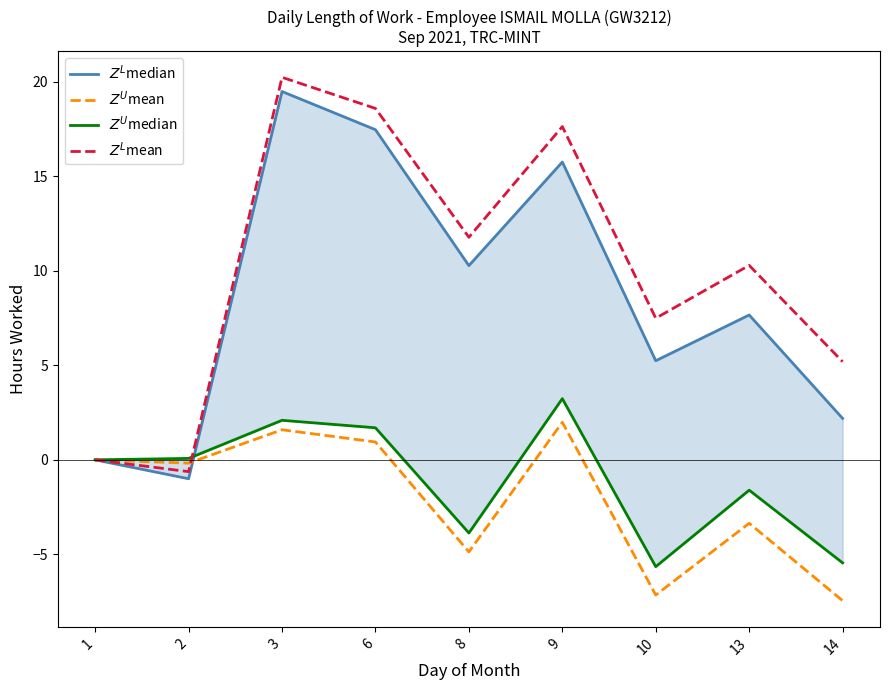

What is the greatest value displayed?

20.2